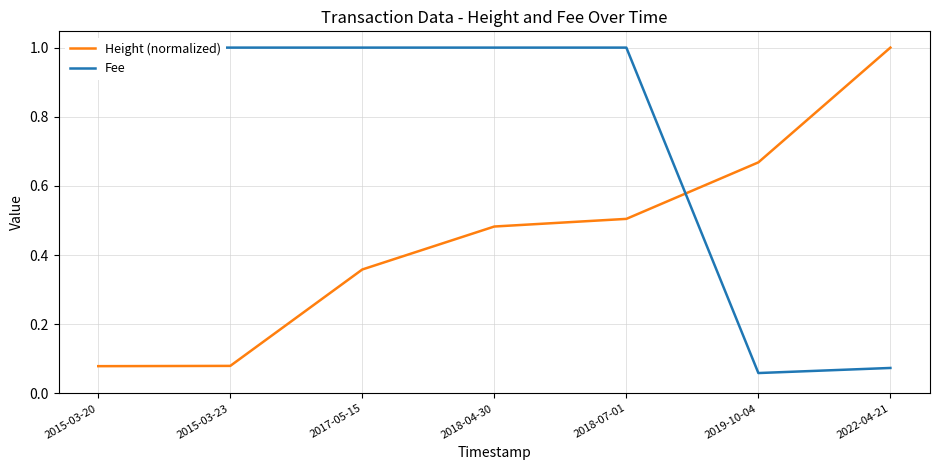

What is the difference between the Fee values at 2019-10-04 and 2015-03-23?

0.9